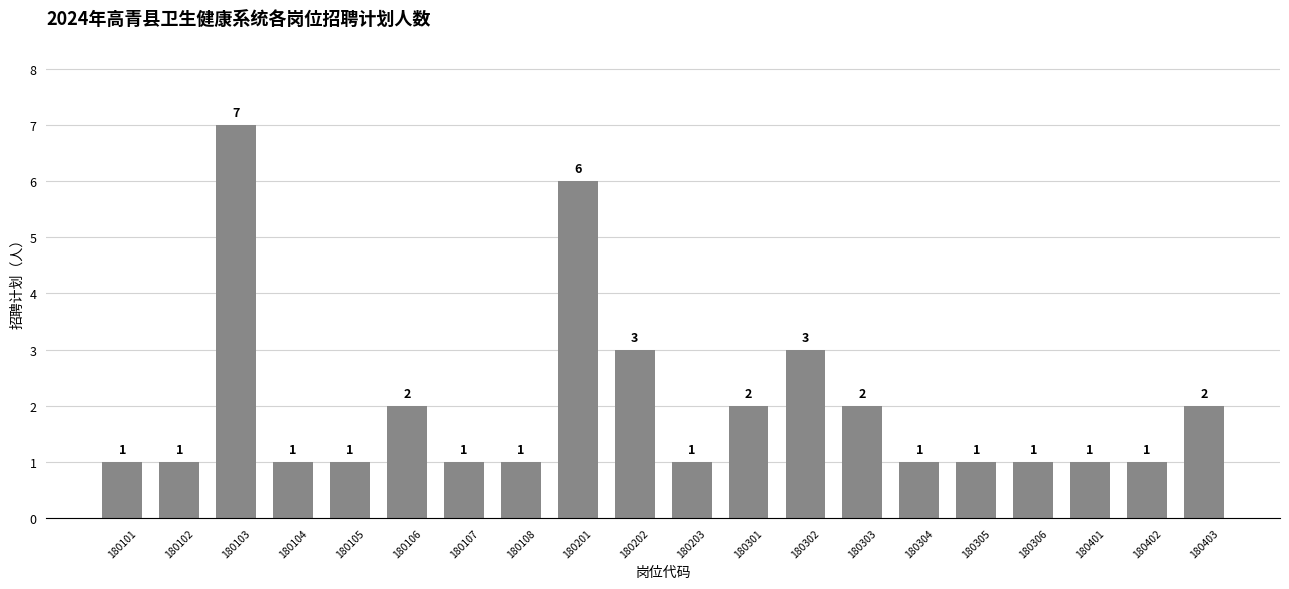

True or false: the data shows 0 at 180203.

False